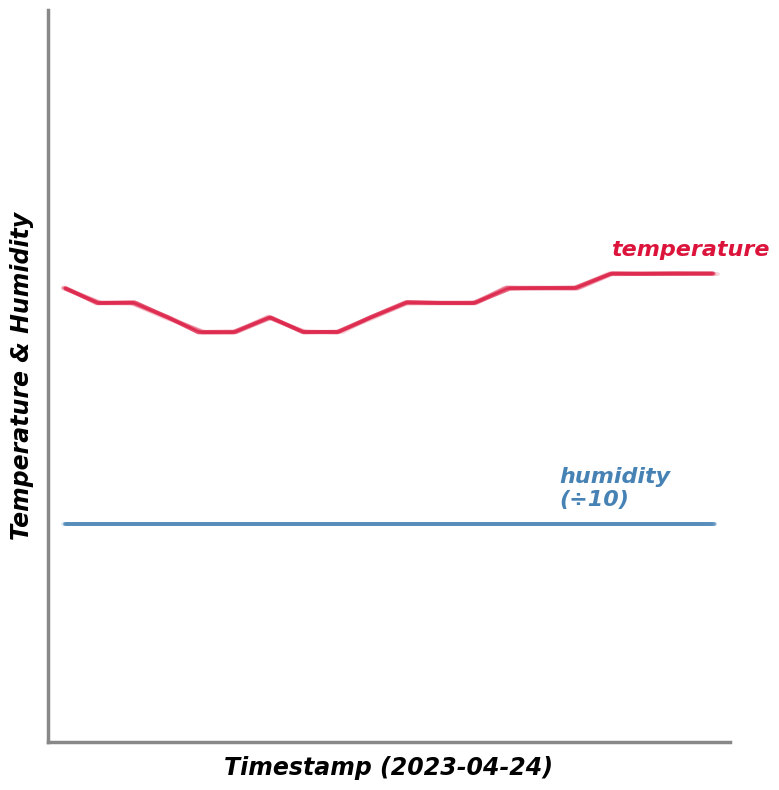

Which series has the largest total across all categories?

temperature